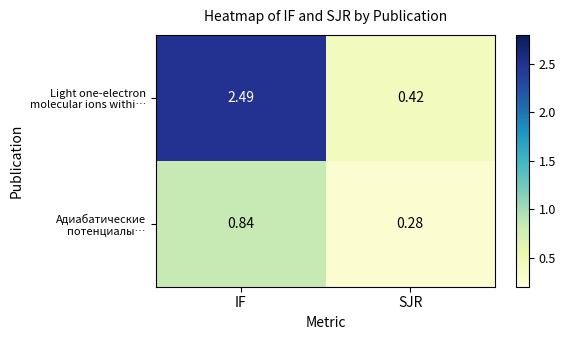

What is the spread (max minus min) of values at SJR?

0.1